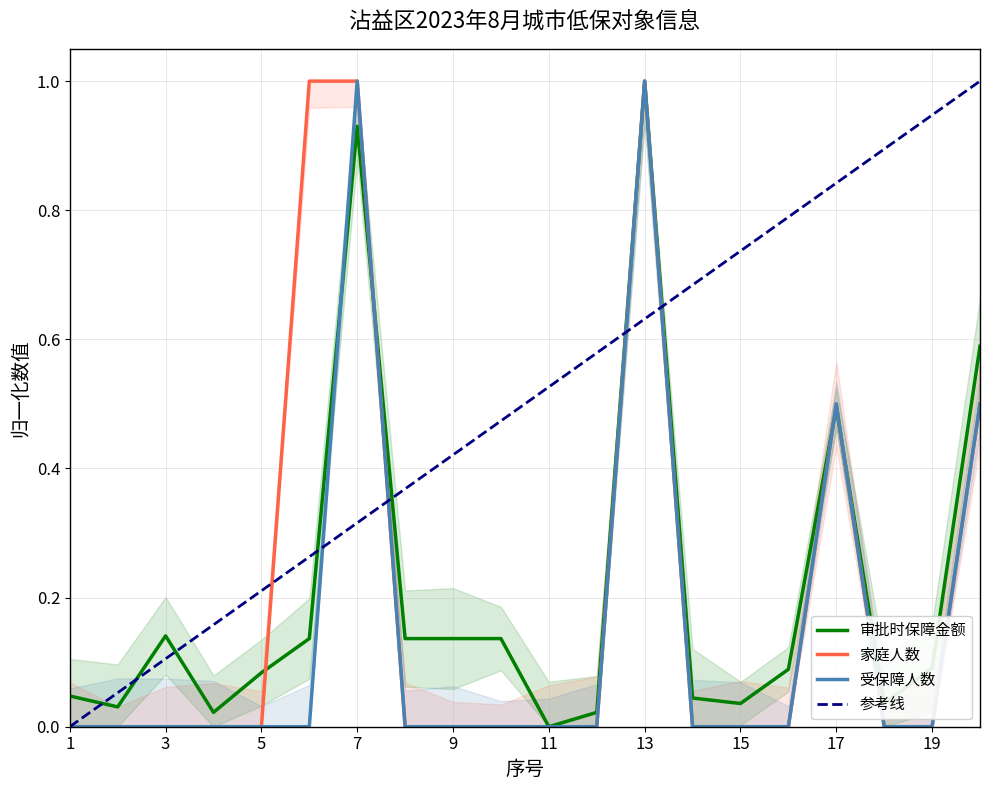

Between 2 and 16, which series saw the biggest shift?

审批时保障金额